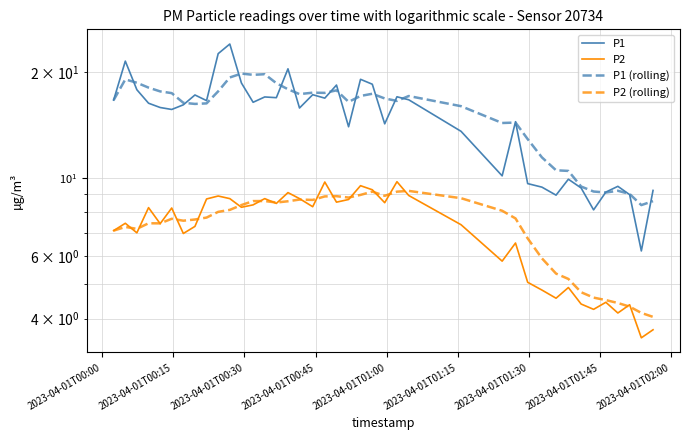

True or false: P2 and P1 cross at least once.

False